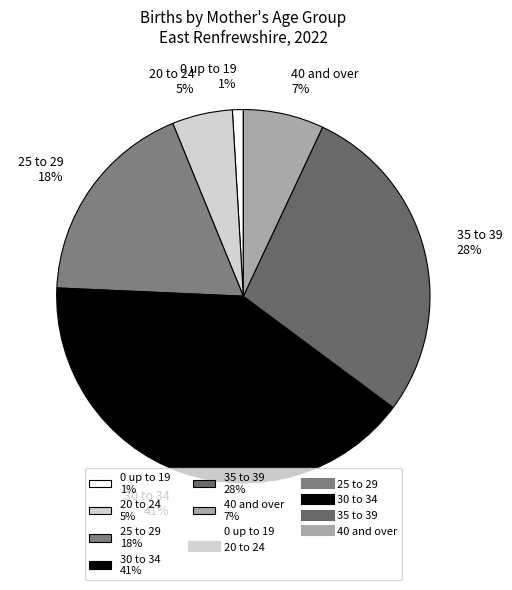

Approximately how many times larger is the value at 40 and over 7% compared to 25 to 29 18%?

0.4